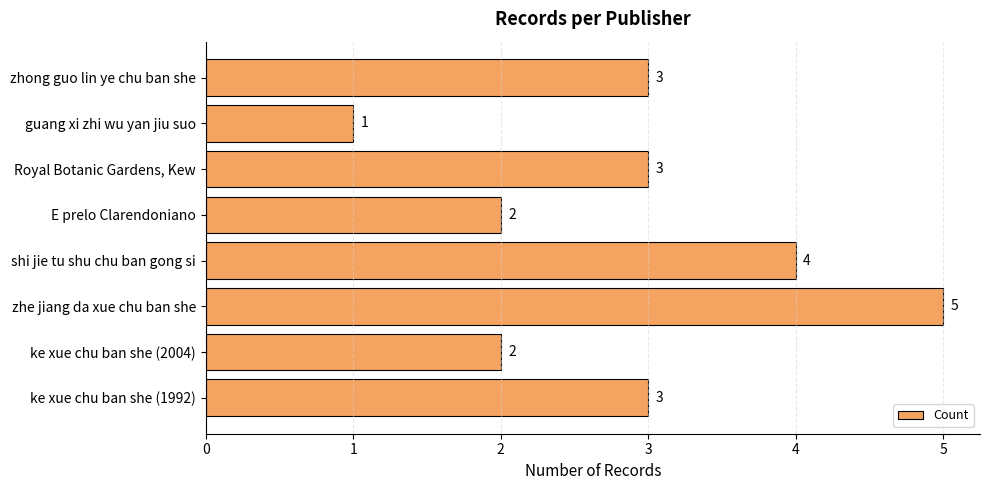

Which category has the lowest value across all series?

guang xi zhi wu yan jiu suo